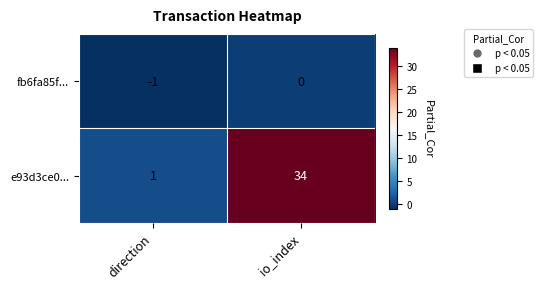

True or false: e93d3ce0... has a value of 1 at direction.

True